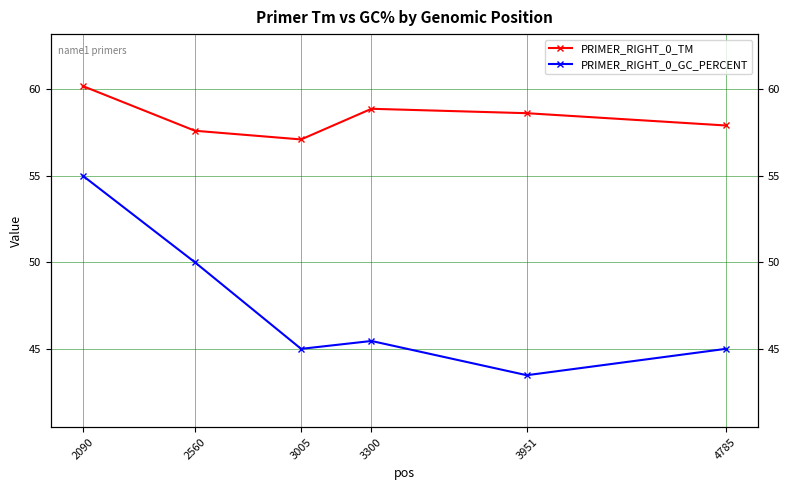

True or false: PRIMER_RIGHT_0_TM and PRIMER_RIGHT_0_GC_PERCENT cross at least once.

False